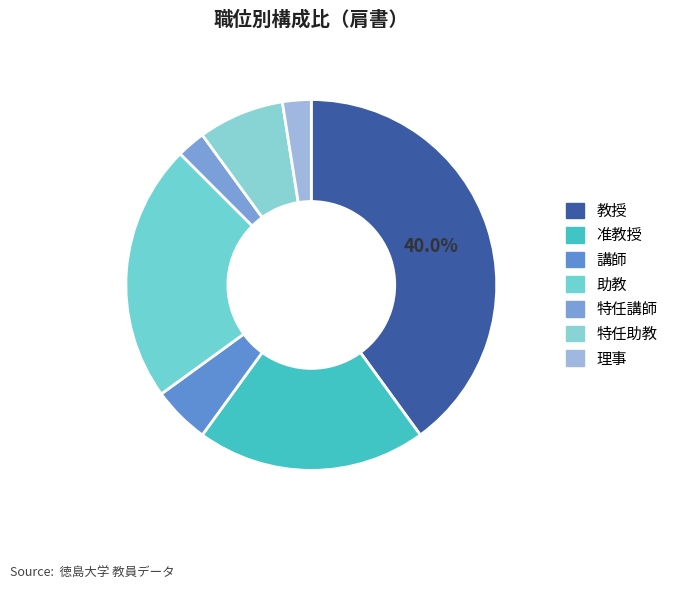

Does 講師 represent more than half of the total?

No